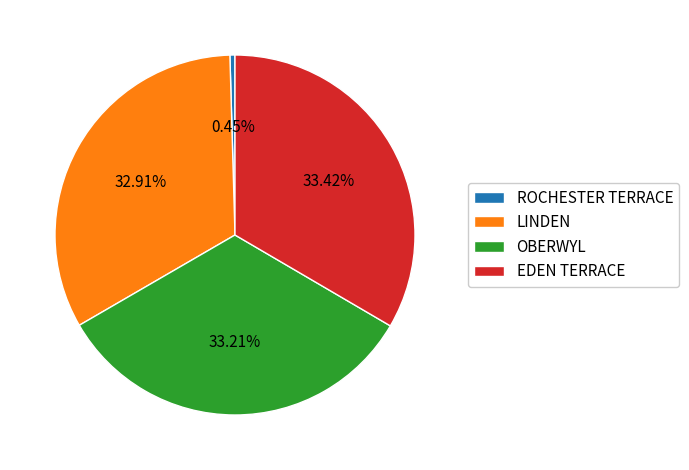

Does ROCHESTER TERRACE account for over 50% of the chart?

No